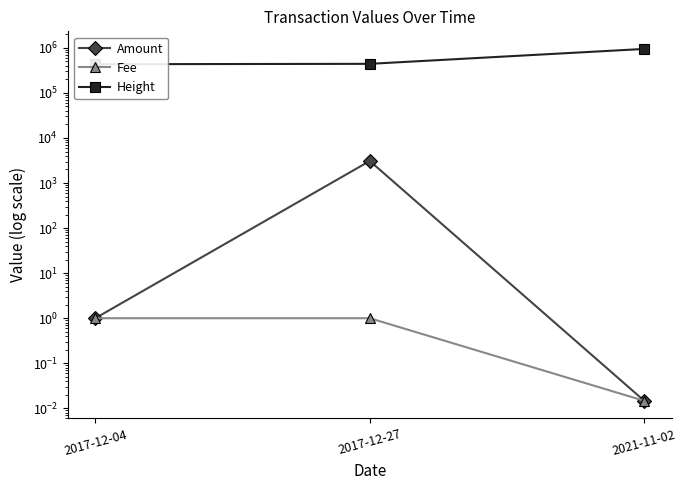

Reading left to right, what are all the values shown in this chart?

Amount: 2017-12-04=1.0	2017-12-27=3084.4	2021-11-02=0.0
Fee: 2017-12-04=1.0	2017-12-27=1.0	2021-11-02=0.0
Height: 2017-12-04=432696.0	2017-12-27=440972.0	2021-11-02=944543.0